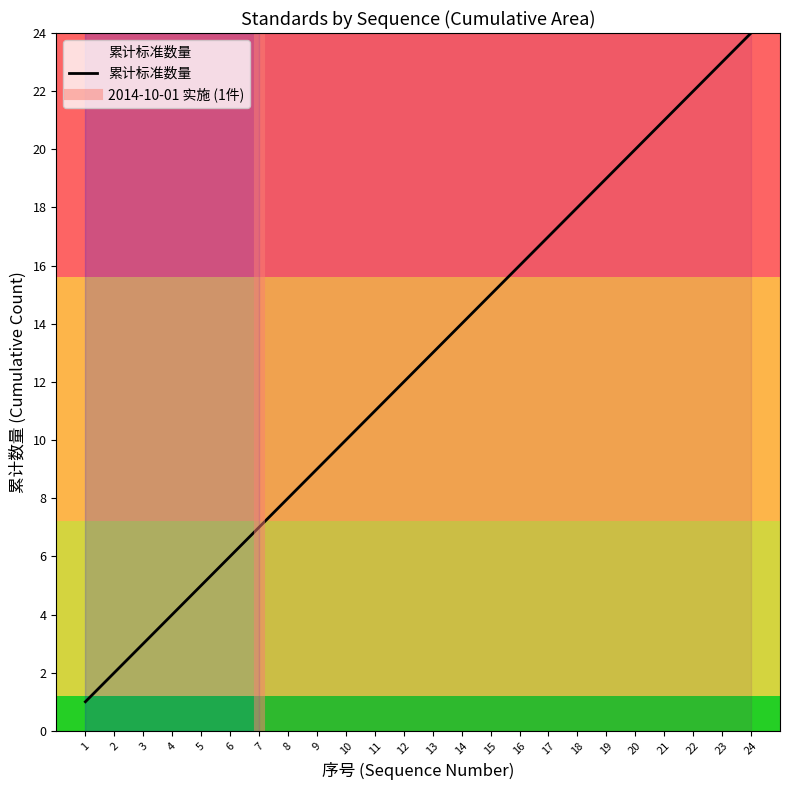

What is the smallest value displayed?

1